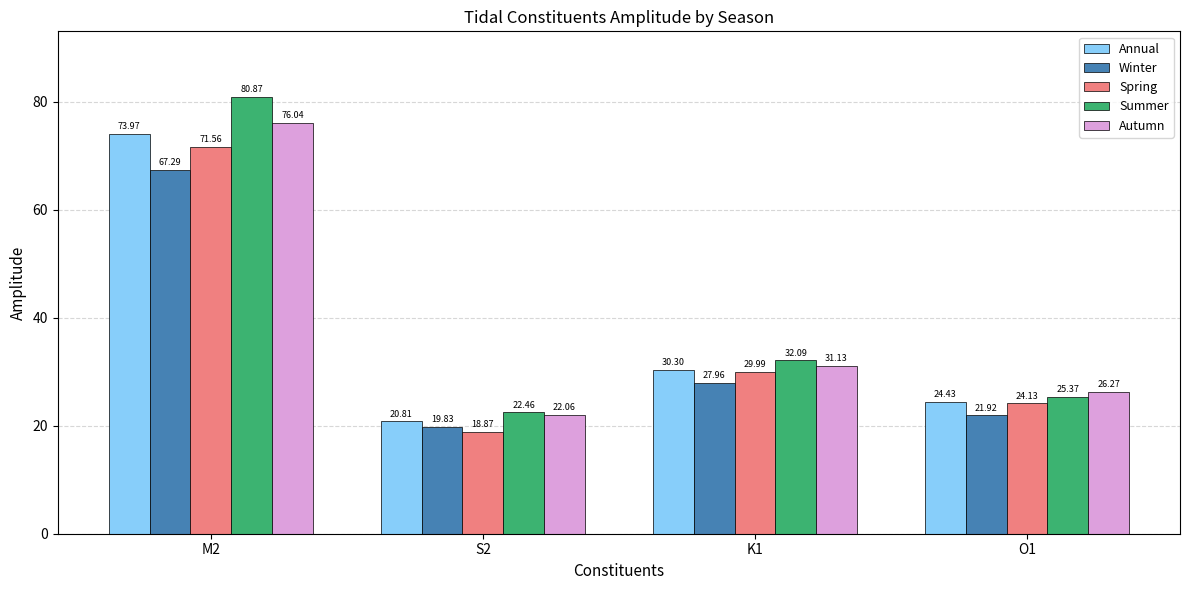

What value does the Autumn series have at M2?

76.0